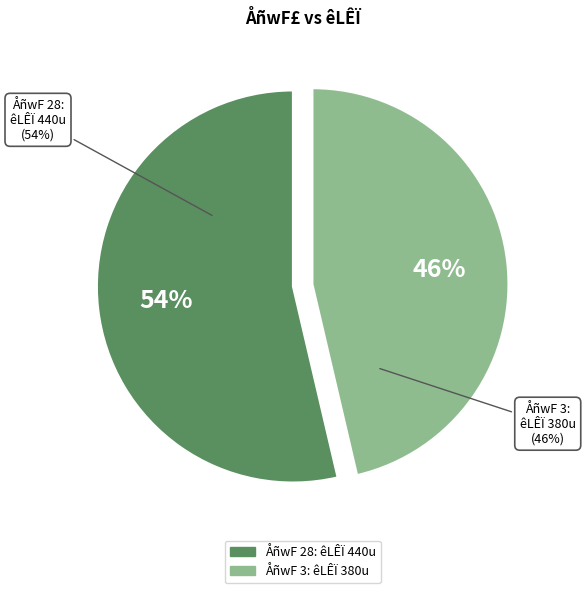

Is 28 the majority of the pie?

Yes